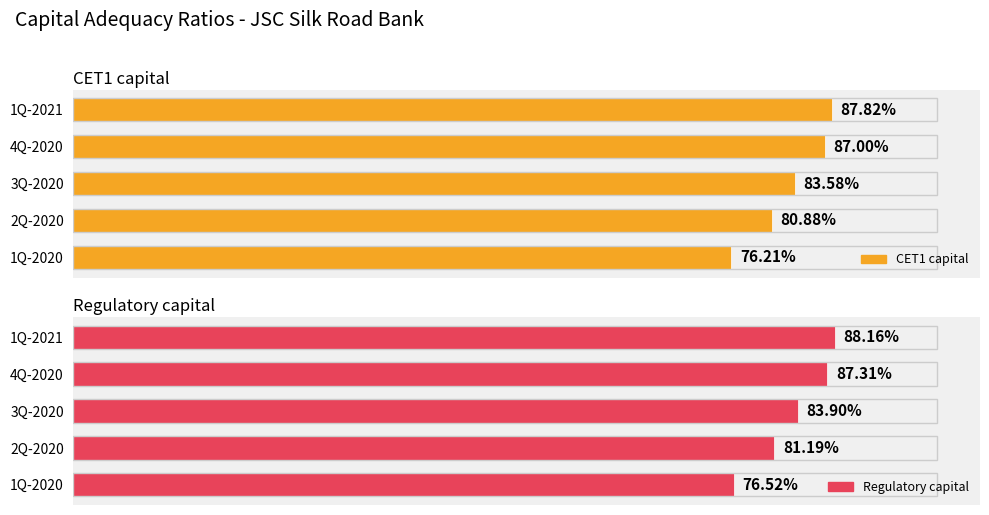

Is the value of Regulatory capital at 4Q-2020 greater than the value of CET1 capital at 3Q-2020?

Yes